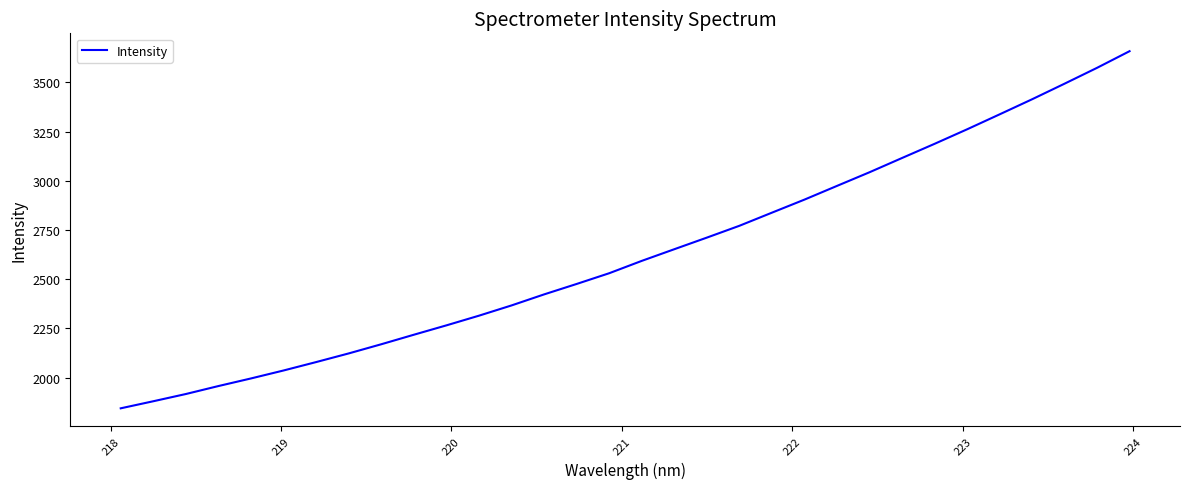

What is the difference between the maximum and minimum values?

1814.0